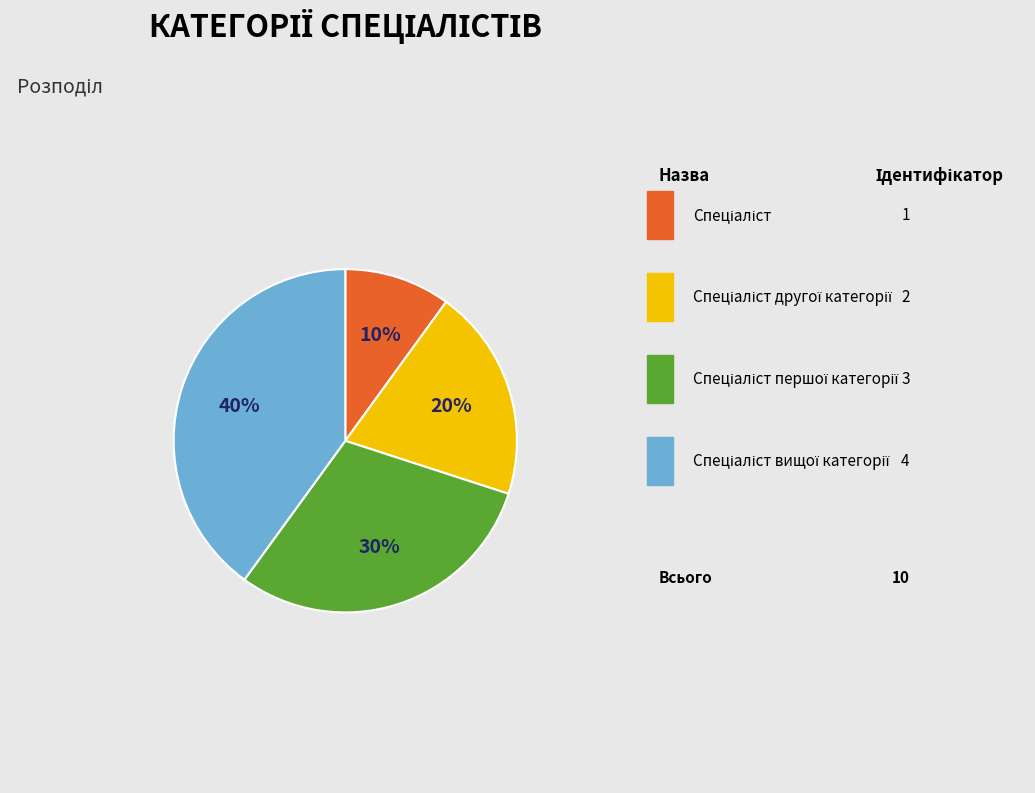

To the nearest percent, what portion does Спеціаліст вищої категорії represent?

40%